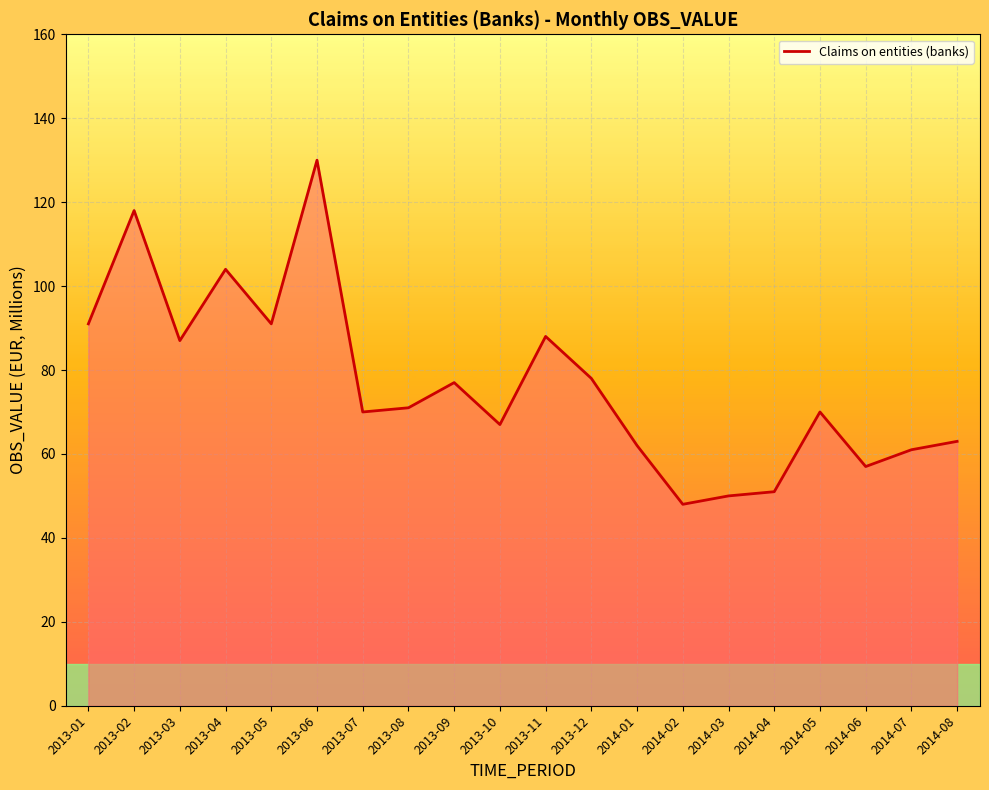

Reading left to right, transcribe all the data shown in this chart.

91	118	87	104	91	130	70	71	77	67	88	78	62	48	50	51	70	57	61	63